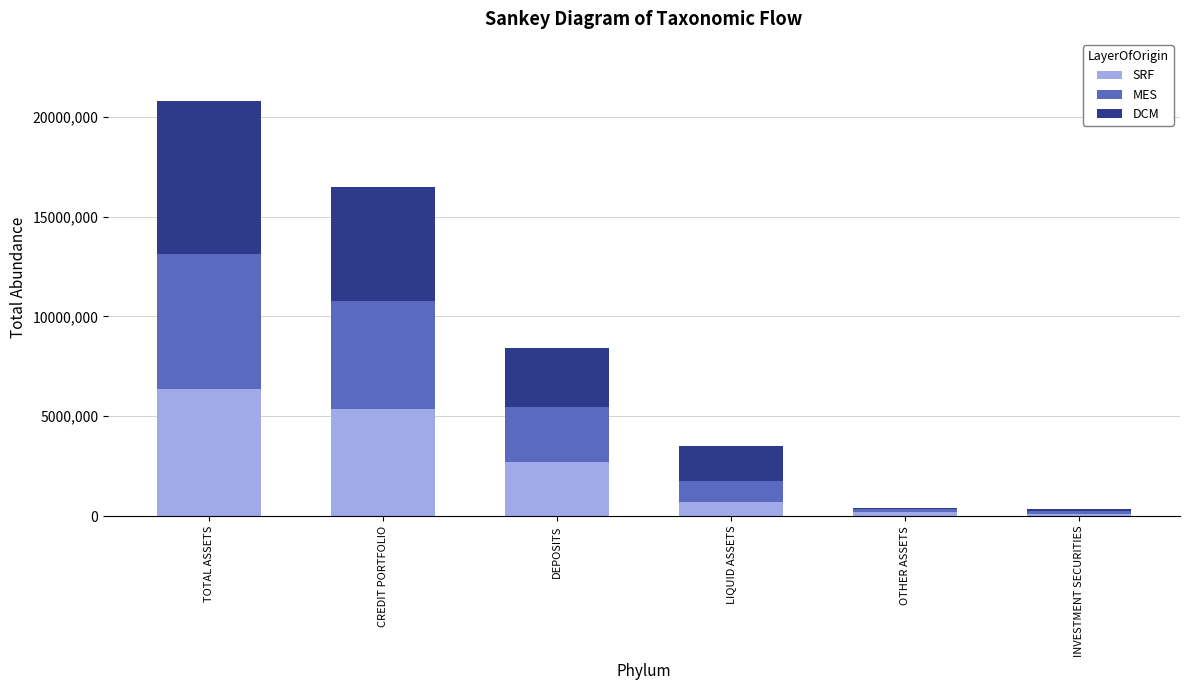

At which category is the sum across all series the highest?

TOTAL ASSETS